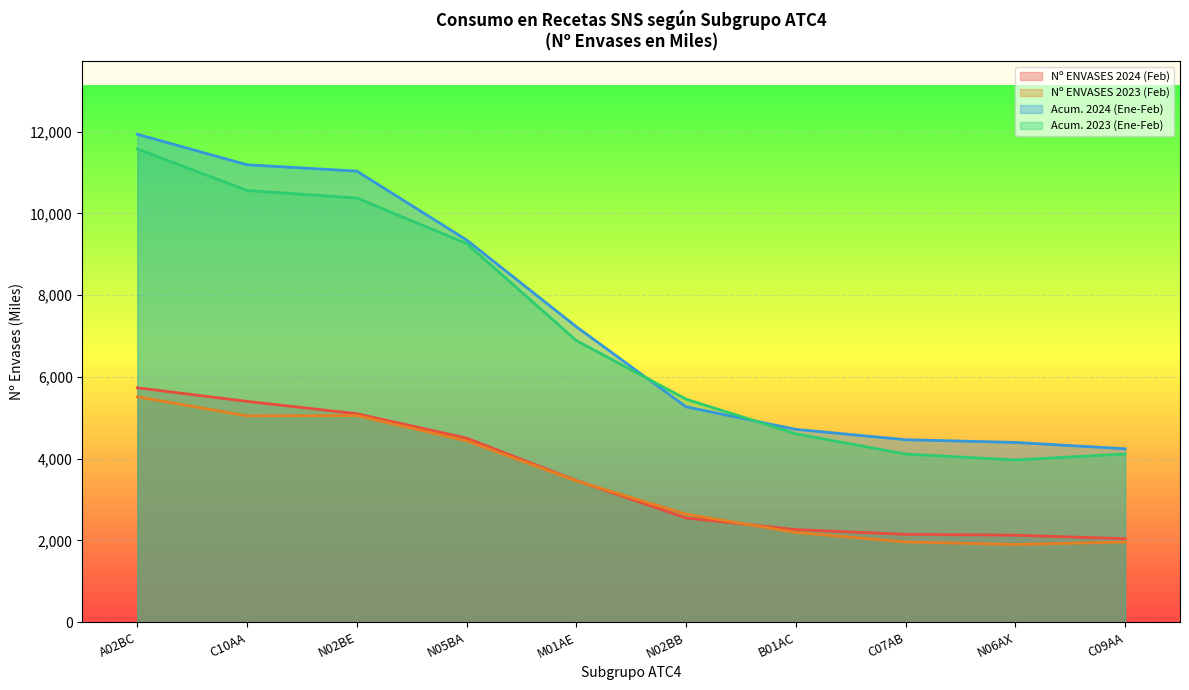

What is the sum of all Nº ENVASES 2023 (Feb) values?

34178.0